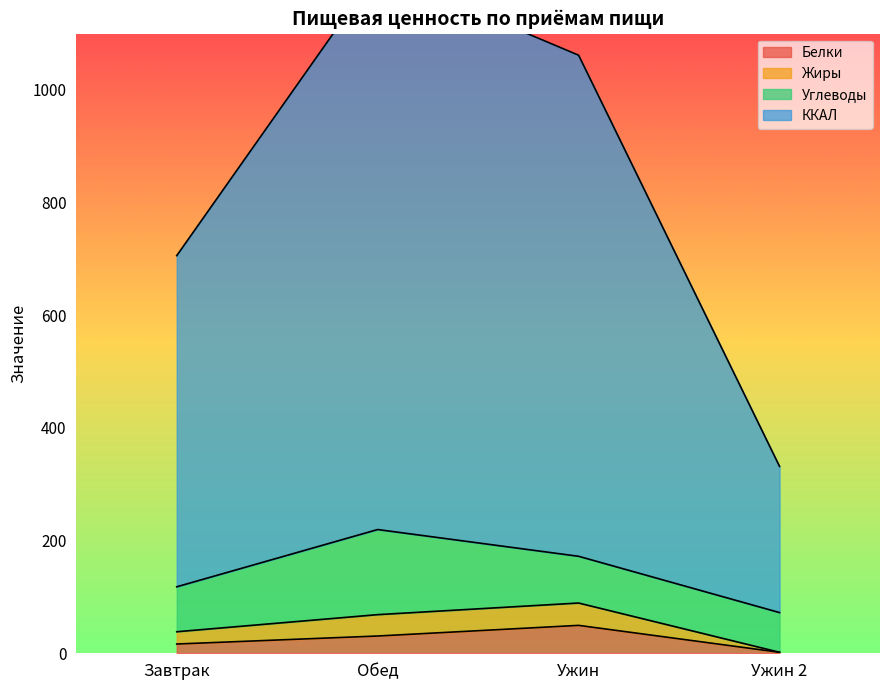

The Белки series shows 16.0 at Обед. True or false?

False